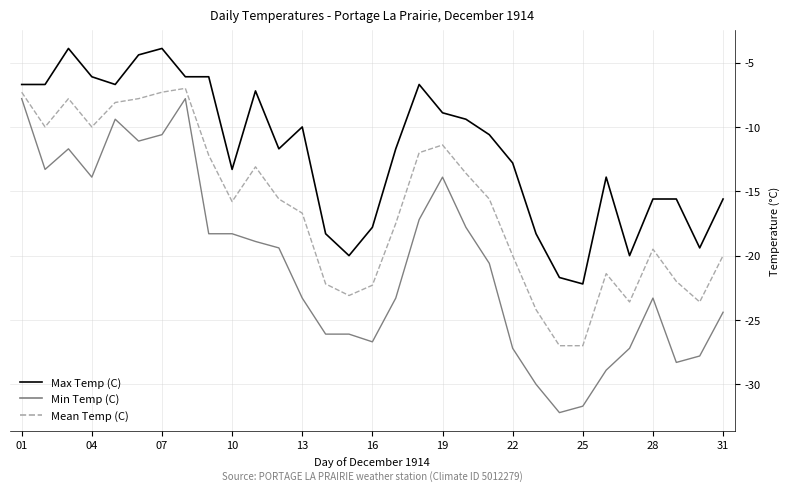

Which series has the largest total across all categories?

Max Temp (C)